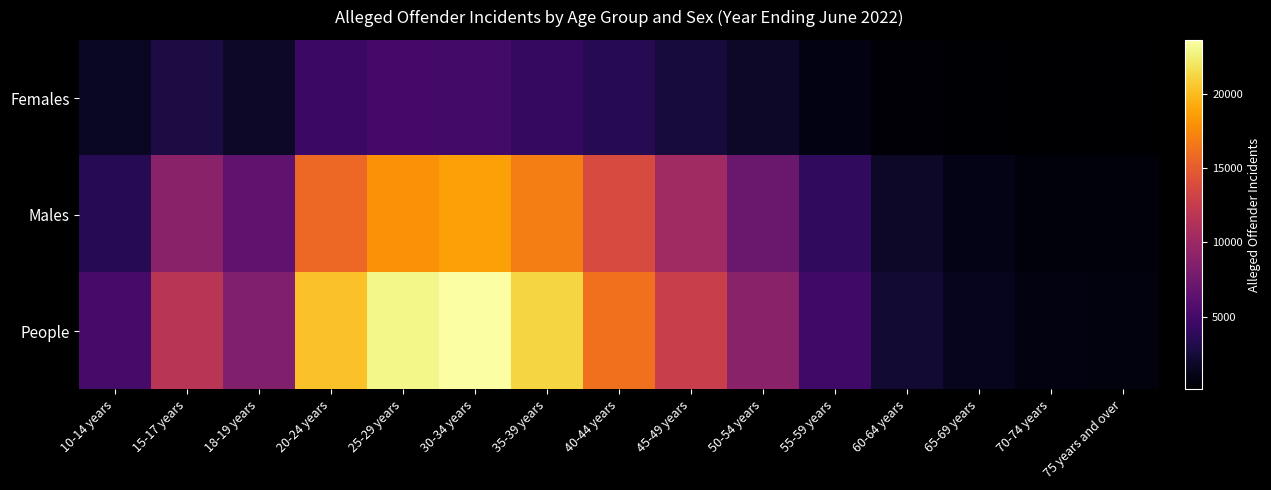

Reading left to right, what are all the values shown in this chart?

Females: 10-14 years=1595	15-17 years=2819	18-19 years=1865	20-24 years=4439	25-29 years=5008	30-34 years=4936	35-39 years=4160	40-44 years=3493	45-49 years=2522	50-54 years=1822	55-59 years=894	60-64 years=459	65-69 years=257	70-74 years=173	75 years and over=122
Males: 10-14 years=3487	15-17 years=8951	18-19 years=6539	20-24 years=15791	25-29 years=17952	30-34 years=18671	35-39 years=16986	40-44 years=13733	45-49 years=10233	50-54 years=7108	55-59 years=3908	60-64 years=1799	65-69 years=1103	70-74 years=643	75 years and over=572
People: 10-14 years=5083	15-17 years=11770	18-19 years=8406	20-24 years=20230	25-29 years=22960	30-34 years=23607	35-39 years=21146	40-44 years=16226	45-49 years=12755	50-54 years=8930	55-59 years=4802	60-64 years=2258	65-69 years=1360	70-74 years=816	75 years and over=694